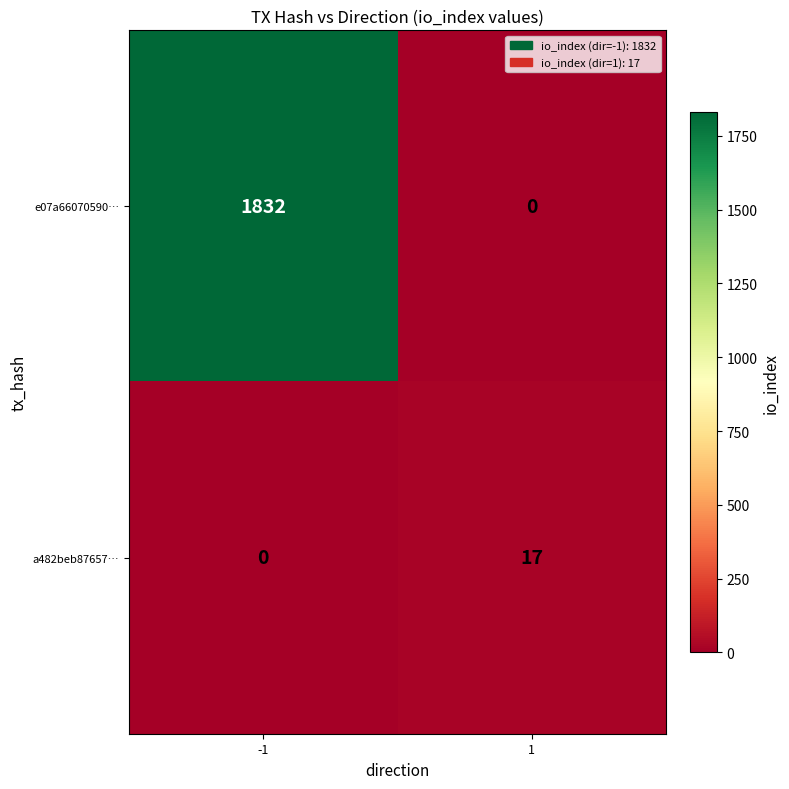

What is the sum of the a482beb87657… values at 1 and -1?

17